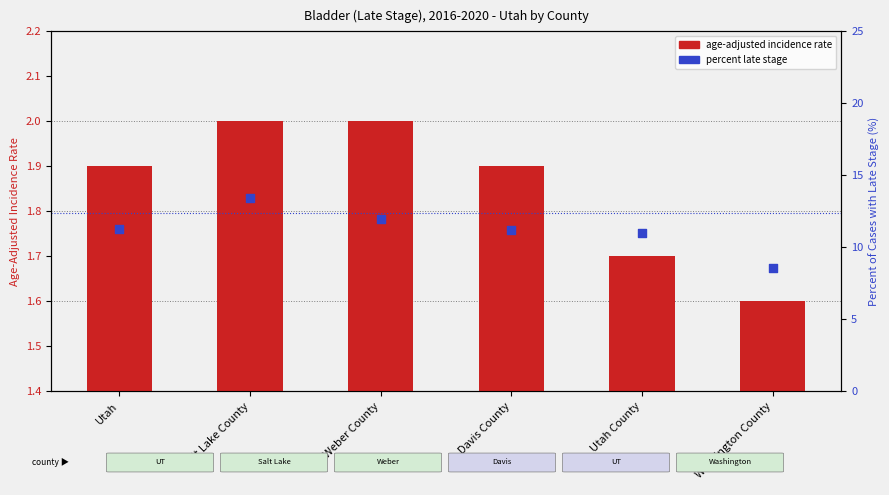

Which series contains the highest Y value?

percent late stage